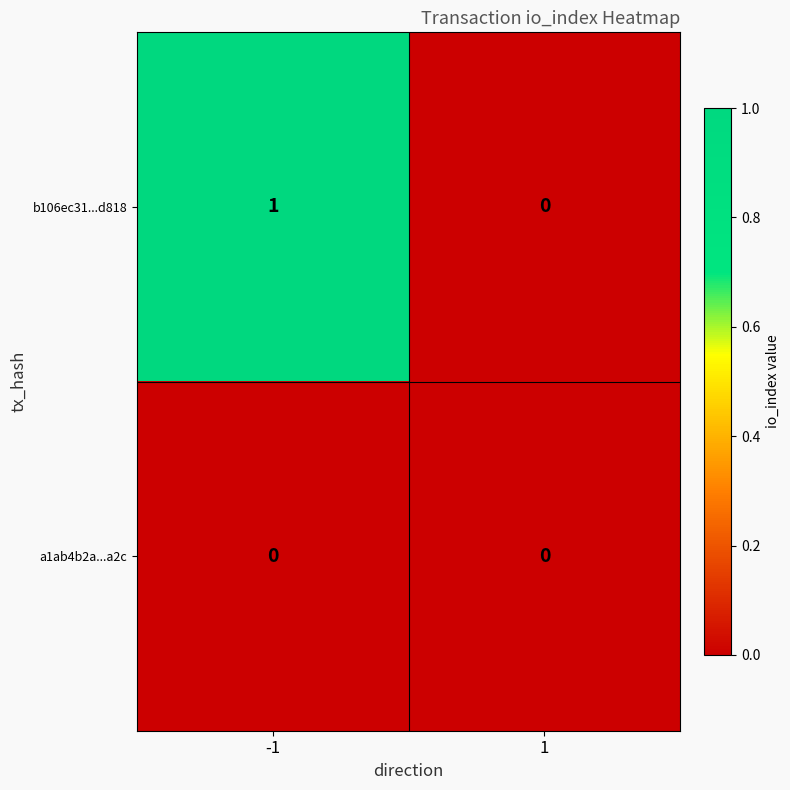

What is the difference between the highest and lowest values at -1?

1